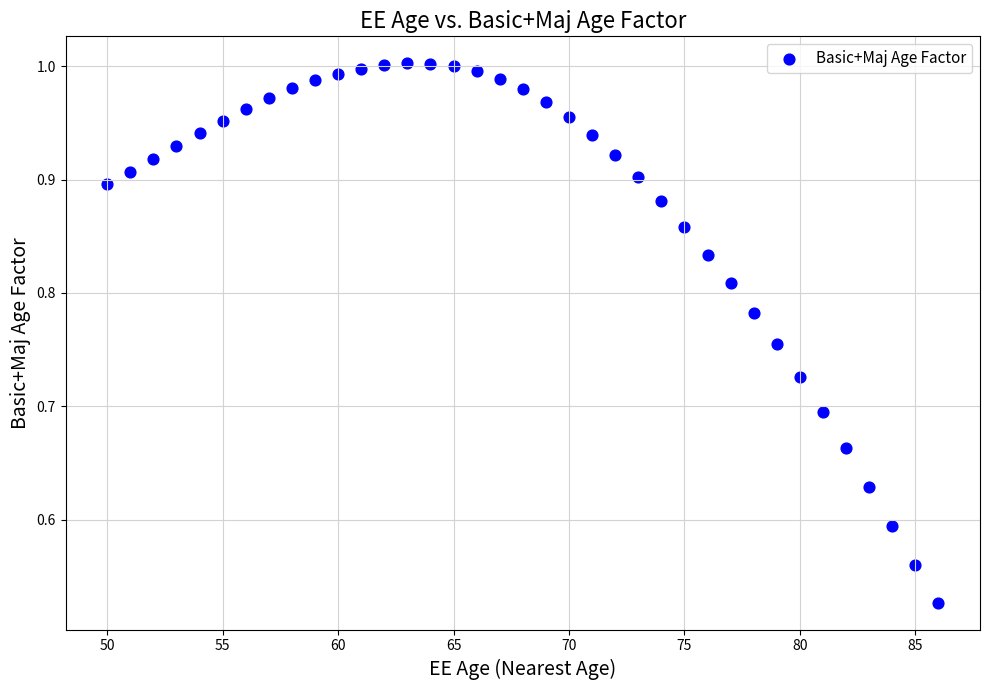

What is the range of X values (max minus min)?

36.0